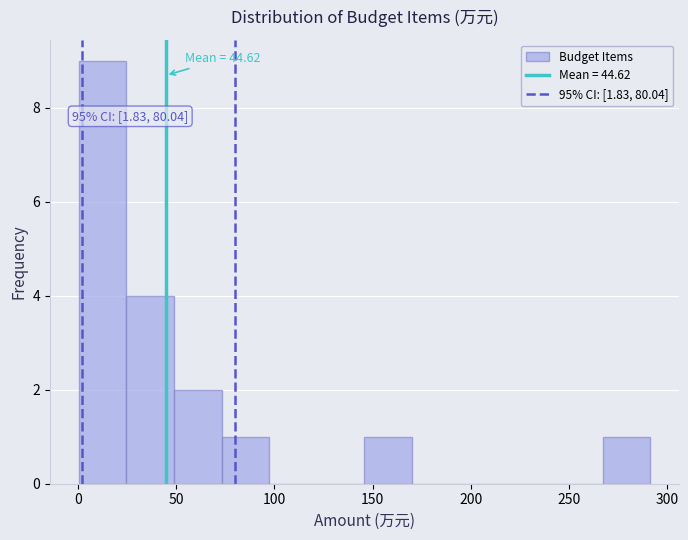

Which range on the x-axis has the tallest bar?

0 to 25